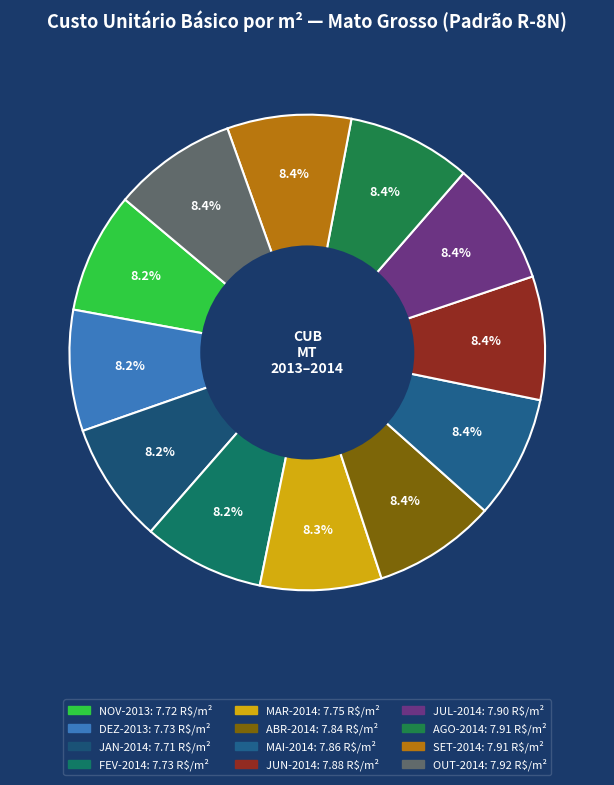

Which category has the smallest portion of the pie?

JAN-2014